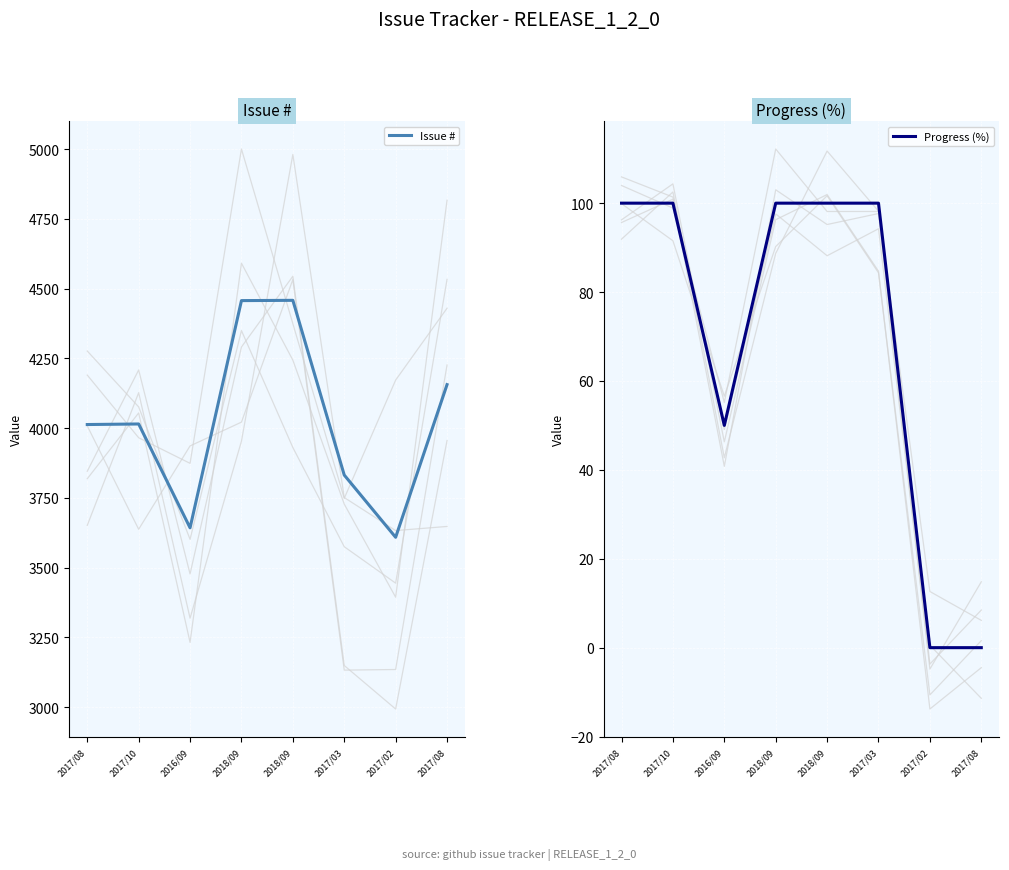

The Issue # series shows 4156 at 2017/08. True or false?

True